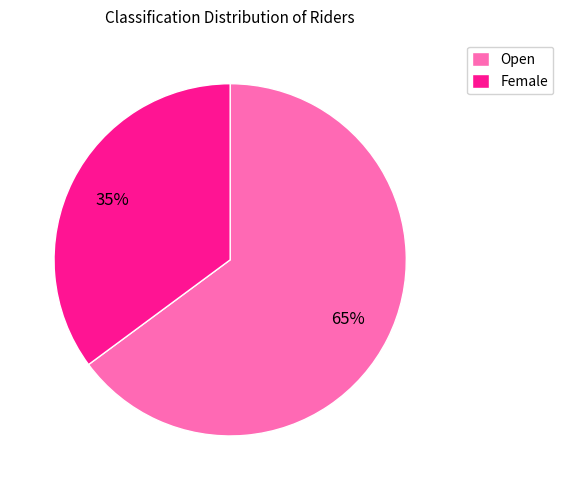

Is it true that Female is 45% of the pie?

False